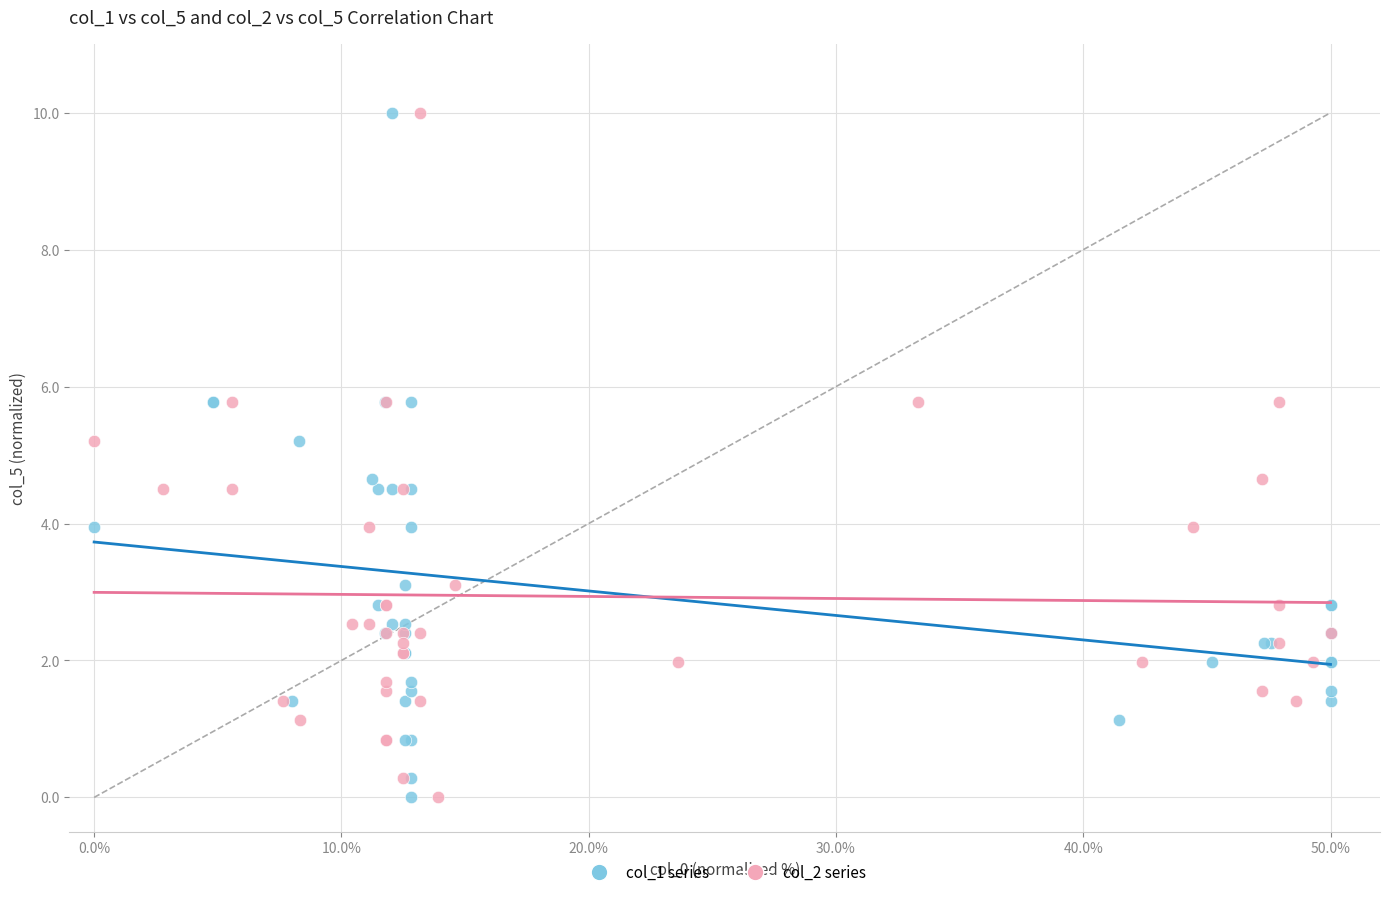

What are all the series names shown in the legend?

col_1 series, col_2 series